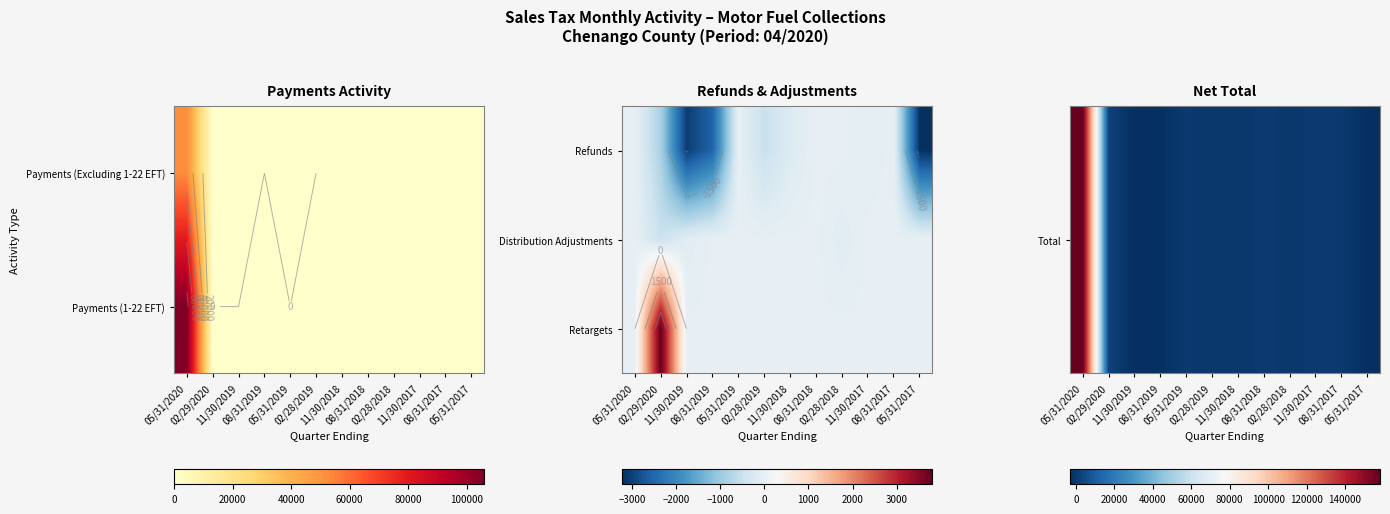

What is the greatest value displayed?

158225.9